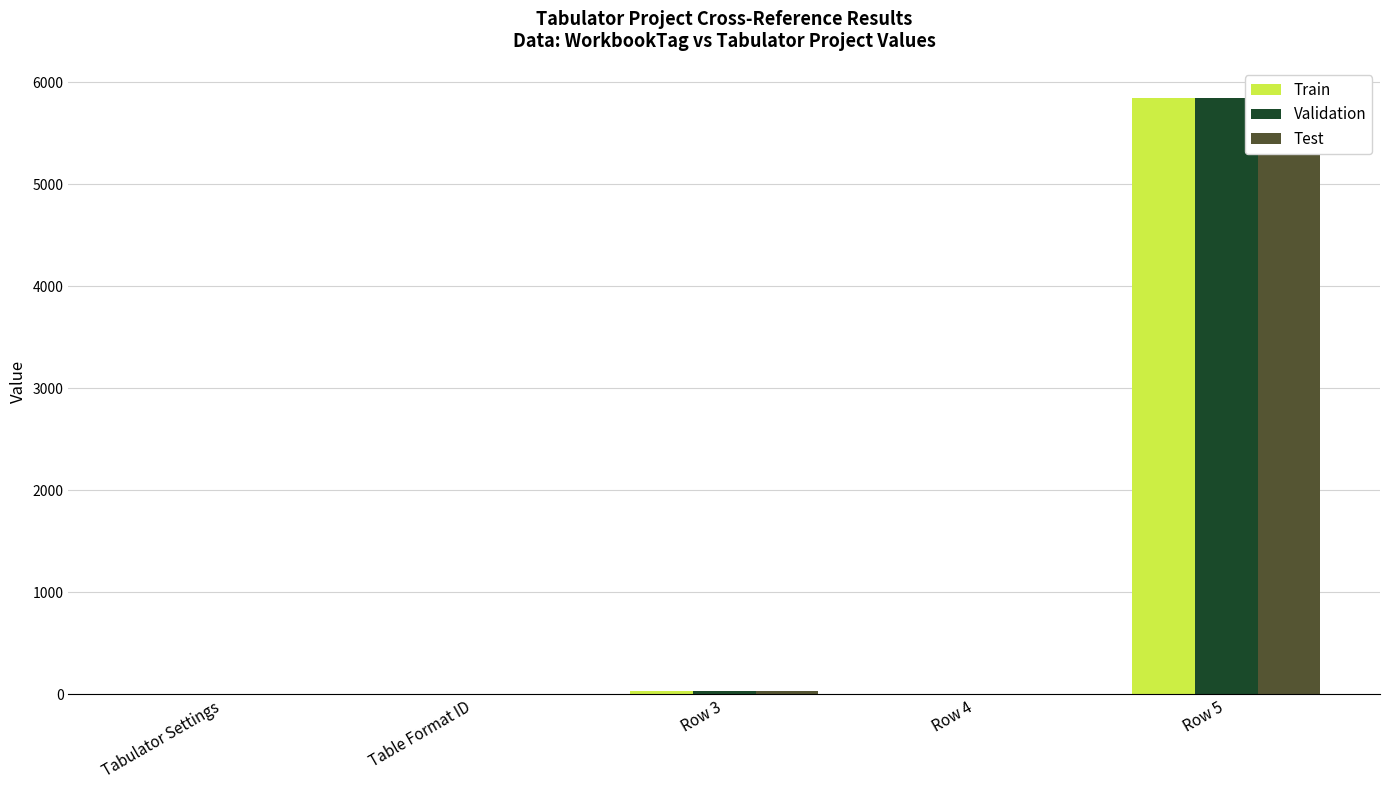

Between Tabulator Settings and Row 4, which series saw the biggest shift?

Train